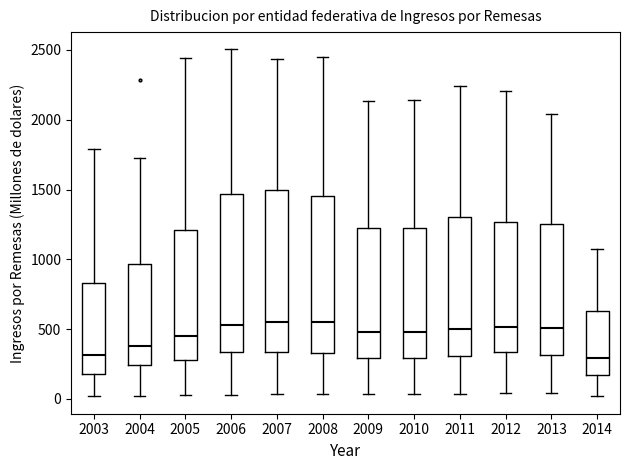

Reading left to right, read every box against the y-axis: the position of its median line, the range the box covers, and the ends of its whiskers. The values are not printed on the chart, so give them approximately, as read against the axis.

2003: median 300, box 200 to 850, whiskers 0 to 1800
2004: median 400, box 250 to 950, whiskers 0 to 1750
2005: median 450, box 300 to 1200, whiskers 0 to 2450
2006: median 550, box 350 to 1450, whiskers 50 to 2500
2007: median 550, box 350 to 1500, whiskers 50 to 2450
2008: median 550, box 350 to 1450, whiskers 50 to 2450
2009: median 500, box 300 to 1200, whiskers 50 to 2150
2010: median 500, box 300 to 1250, whiskers 50 to 2150
2011: median 500, box 300 to 1300, whiskers 50 to 2250
2012: median 500, box 350 to 1250, whiskers 50 to 2200
2013: median 500, box 300 to 1250, whiskers 50 to 2050
2014: median 300, box 150 to 650, whiskers 0 to 1050